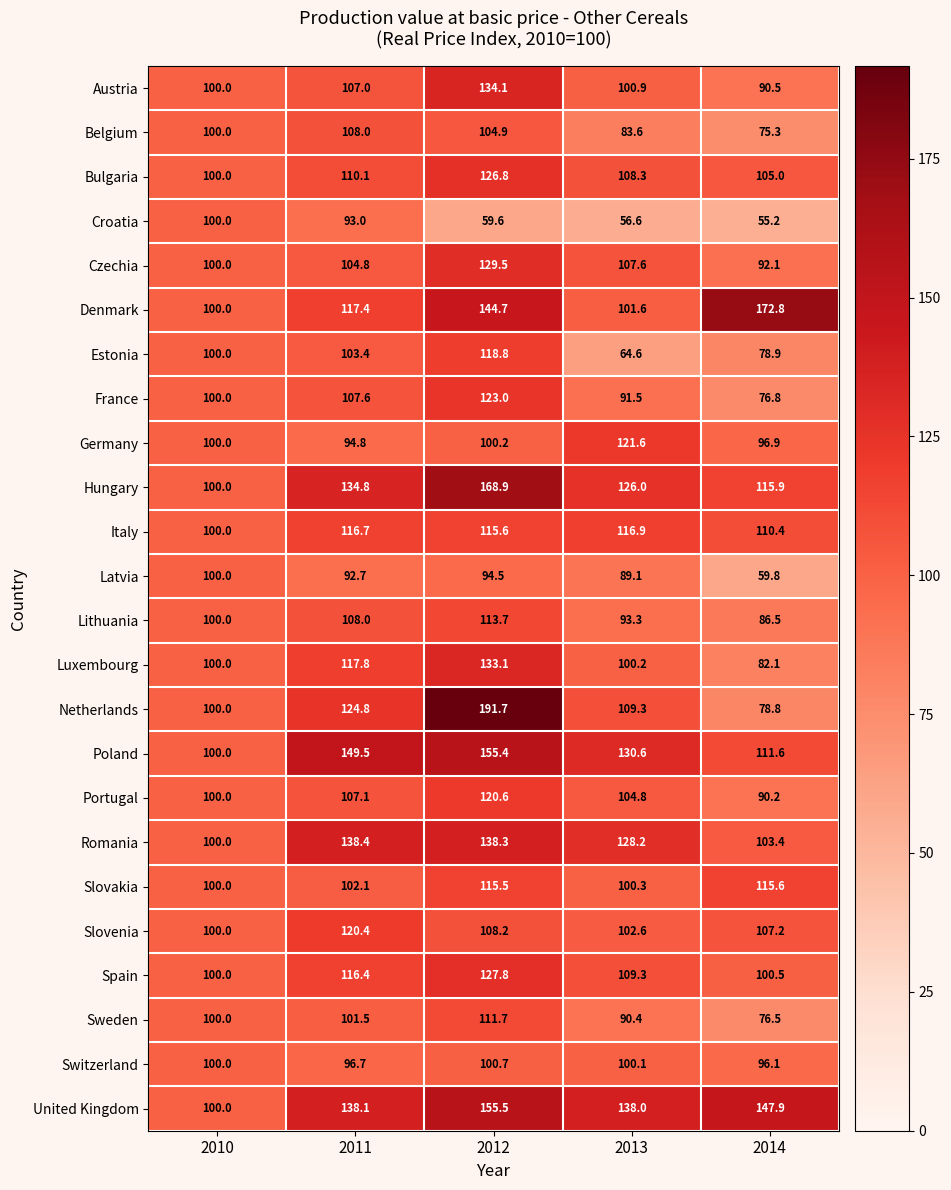

Count the number of categories in the chart.

5